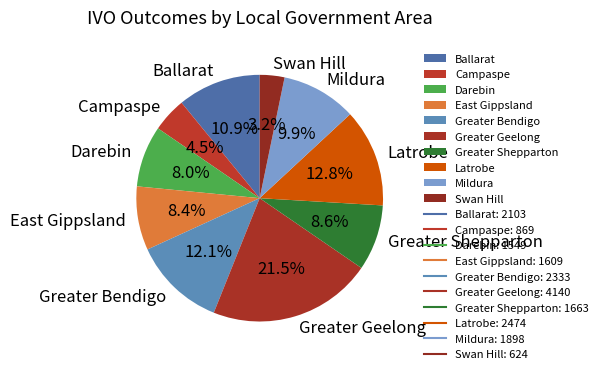

Which has a higher value, Latrobe or Campaspe?

Latrobe